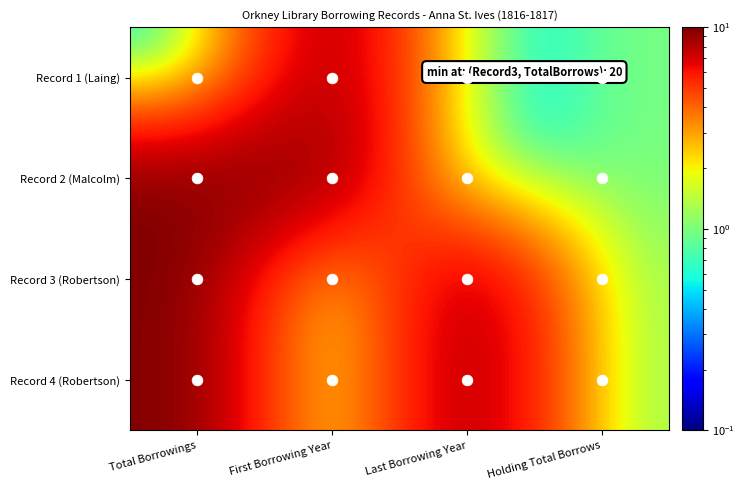

What is the smallest value displayed?

0.1